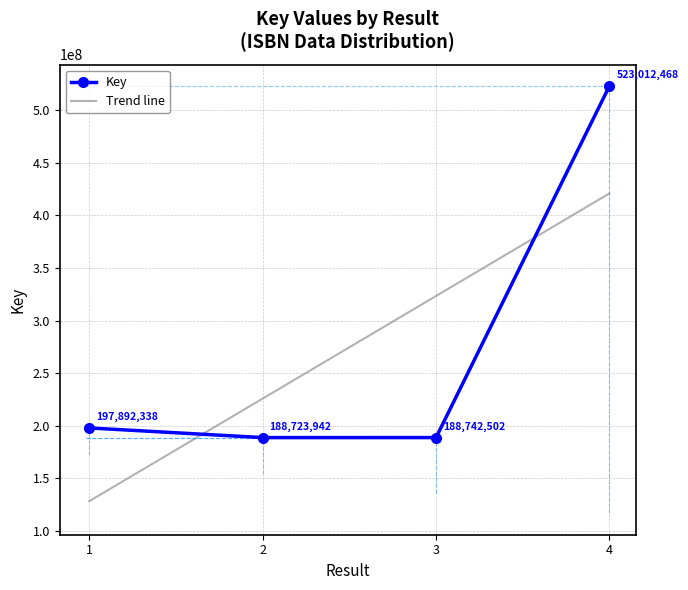

At which label does the data first exceed 197892338?

4